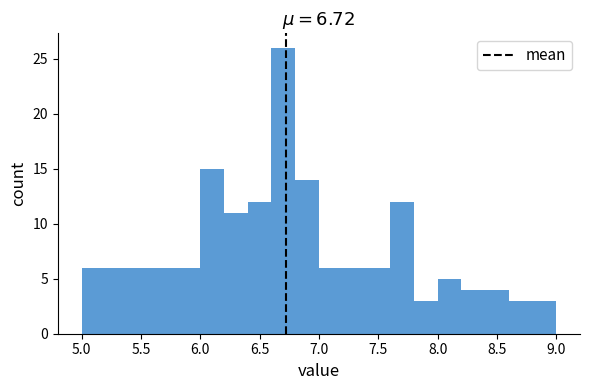

Over which range of the x-axis is the bar tallest?

6.6 to 6.8